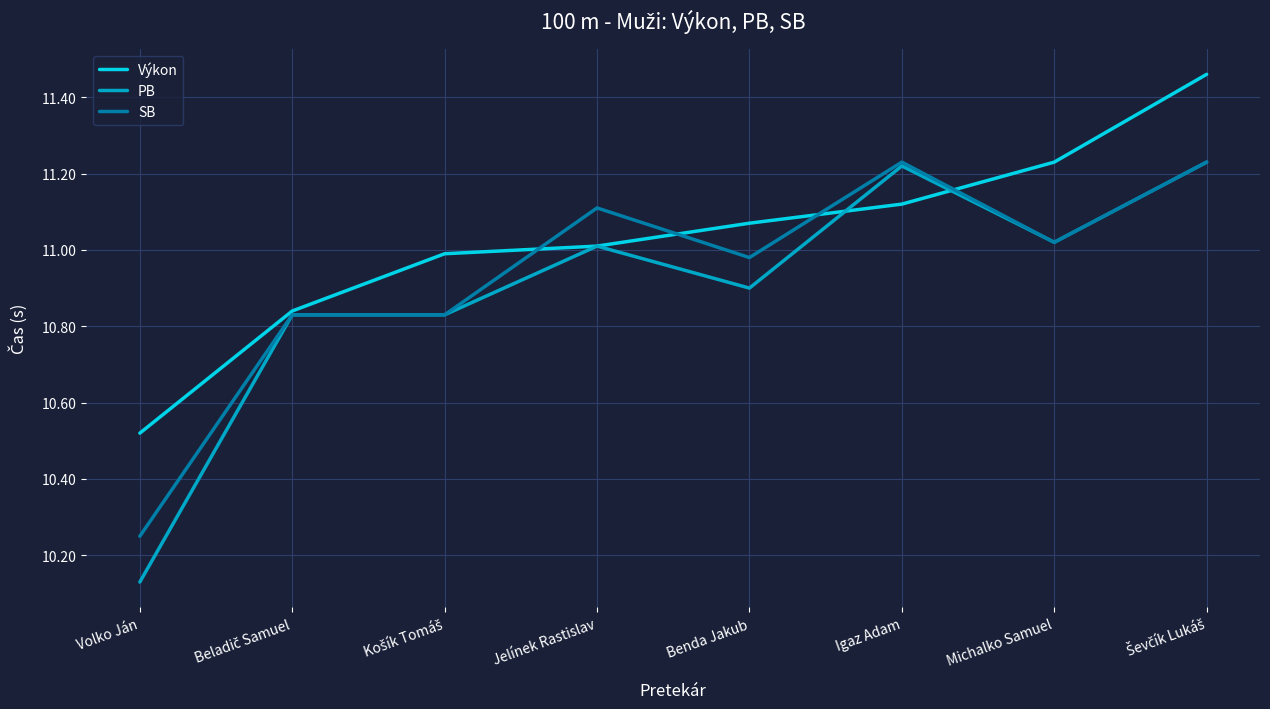

The PB series shows 11.0 at Michalko Samuel. True or false?

True